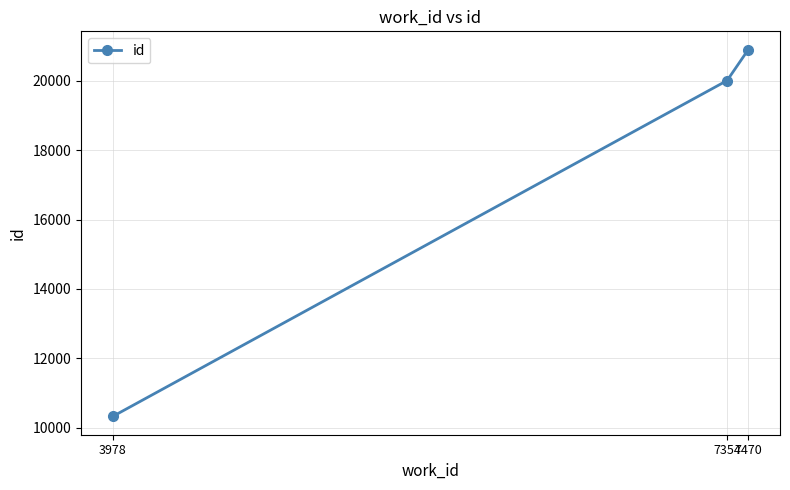

What is the sum of all values?

51228